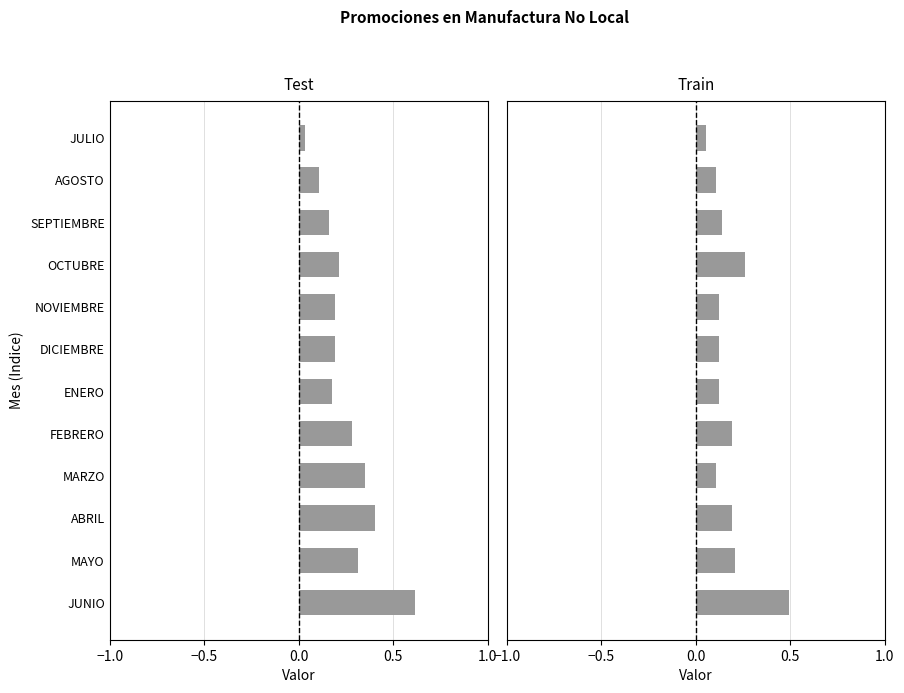

Which series changed the most between AGOSTO and SEPTIEMBRE?

Test